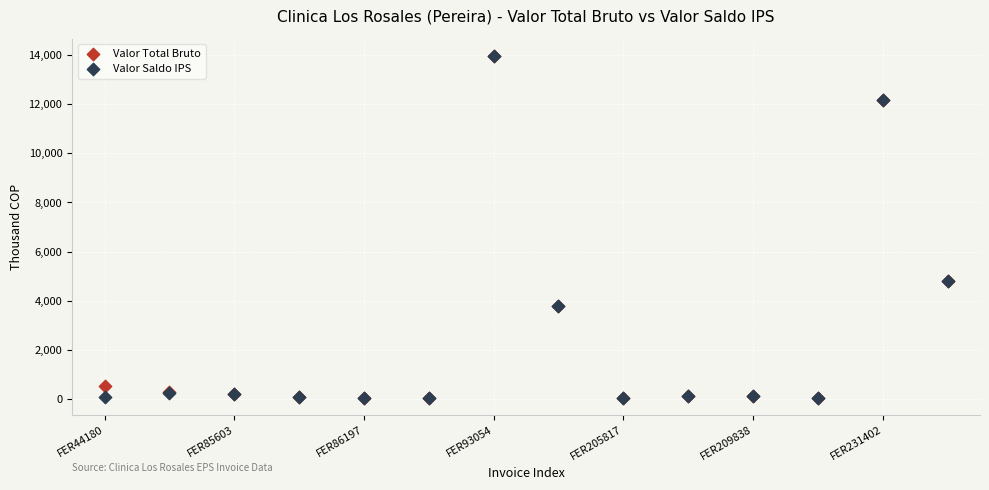

What are all the series names shown in the legend?

Valor Total Bruto, Valor Saldo IPS